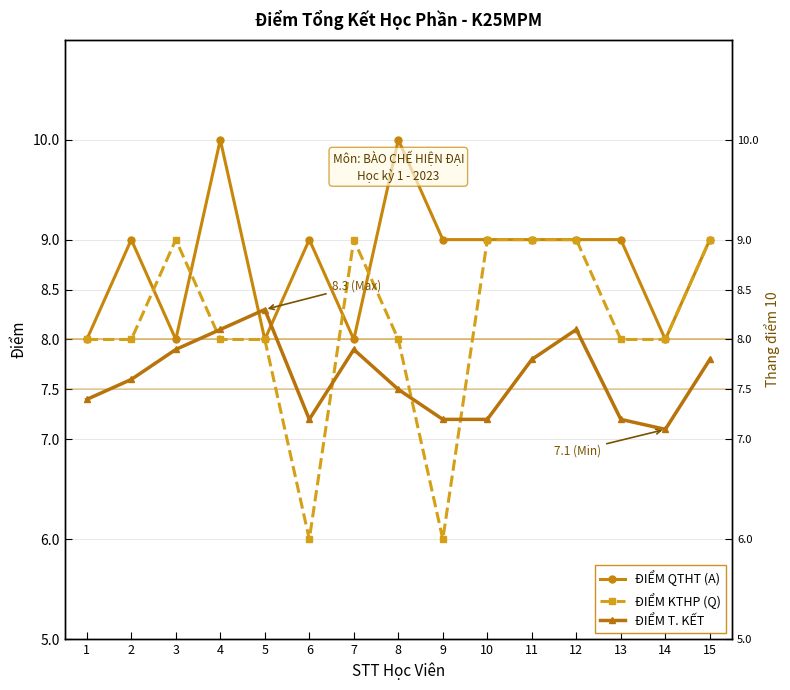

Which series has the largest total across all categories?

ĐIỂM QTHT (A)